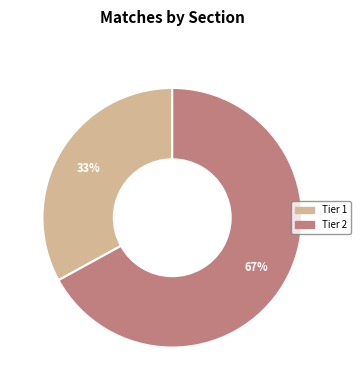

Is there any slice that represents more than half of the pie?

Yes